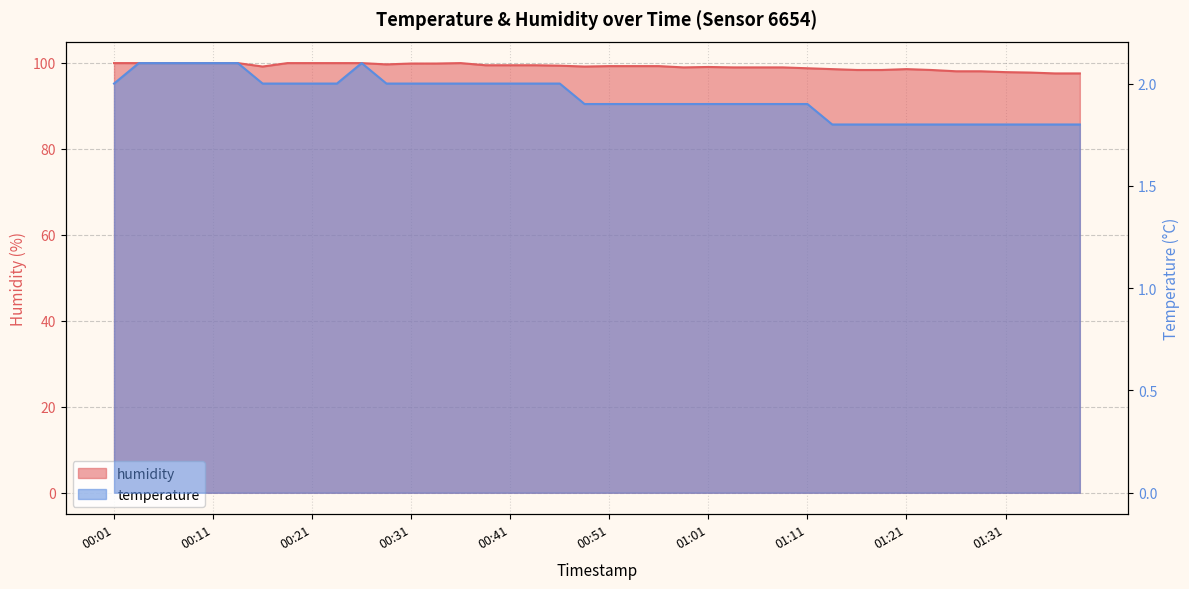

What are all the series names shown in the legend?

temperature, humidity